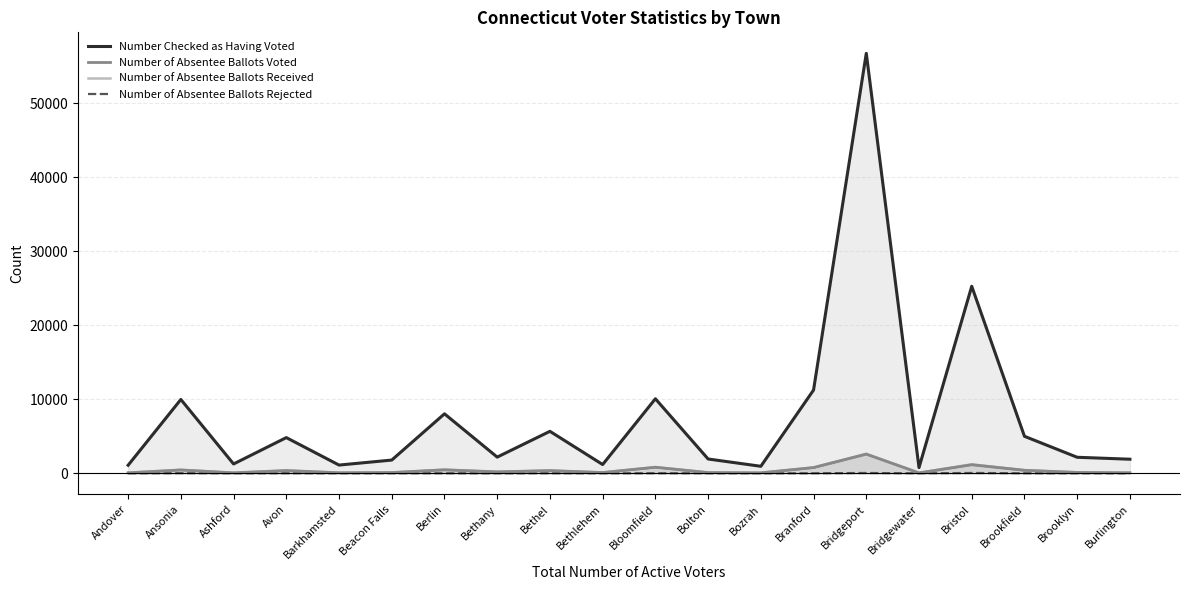

True or false: Number of Absentee Ballots Rejected and Number of Absentee Ballots Received intersect in this chart.

False